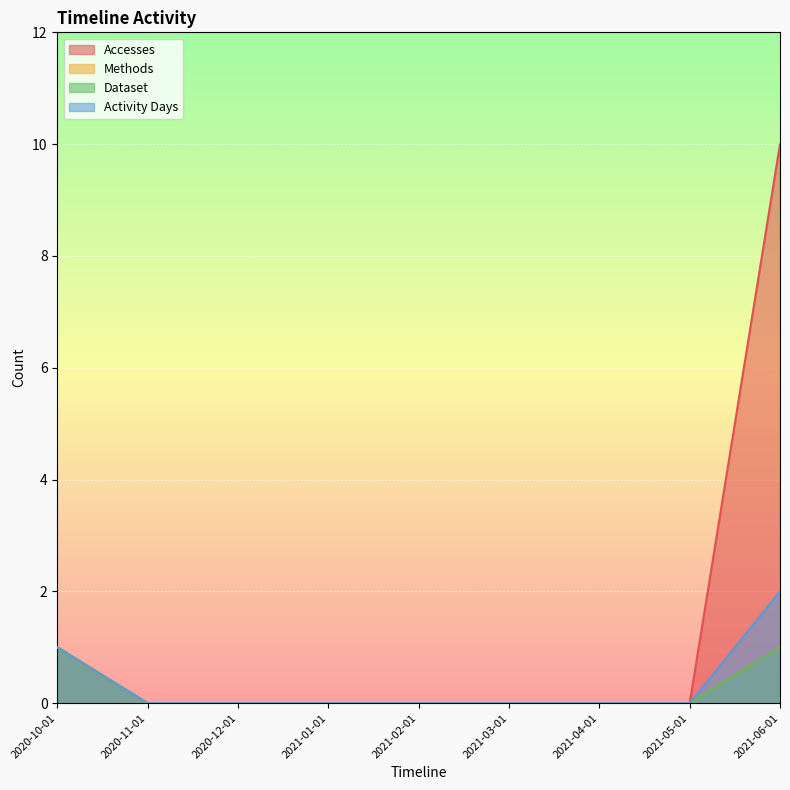

What is the label of the 5th point from the left?

2021-02-01